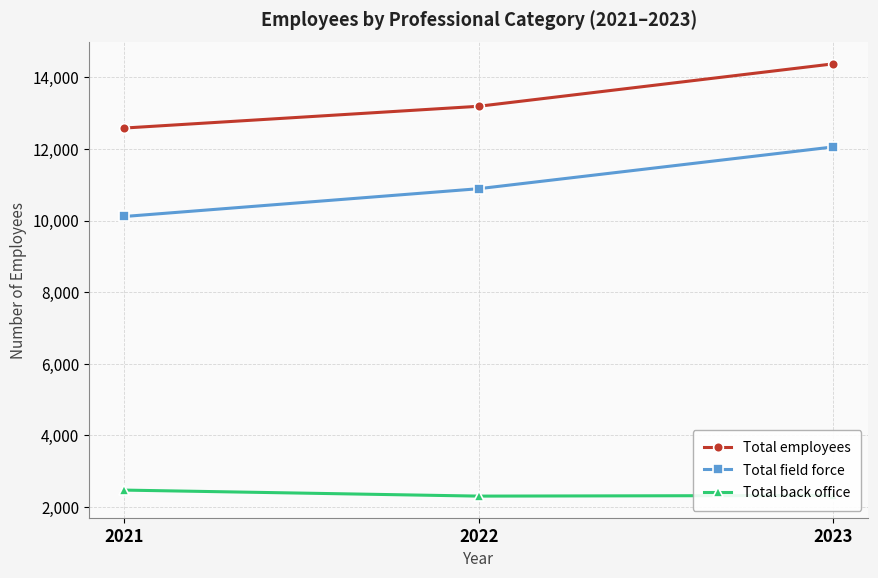

How many series are shown in this chart?

3